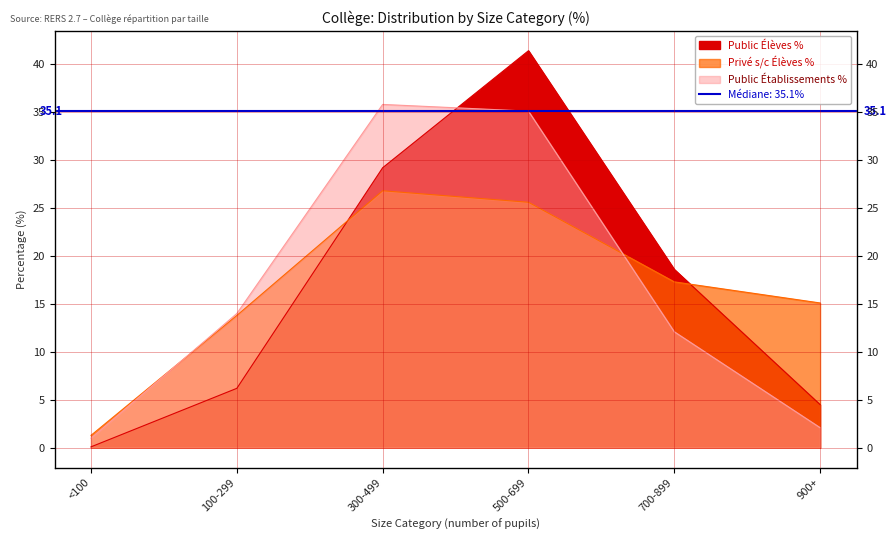

Reading left to right, extract all data points from this chart.

Public Établissements %: <100=1.0	100-299=14.0	300-499=35.8	500-699=35.1	700-899=12.1	900+=2.1
Public Élèves %: <100=0.1	100-299=6.2	300-499=29.2	500-699=41.4	700-899=18.6	900+=4.5
Privé sous contrat Élèves %: <100=1.3	100-299=13.8	300-499=26.8	500-699=25.6	700-899=17.3	900+=15.1